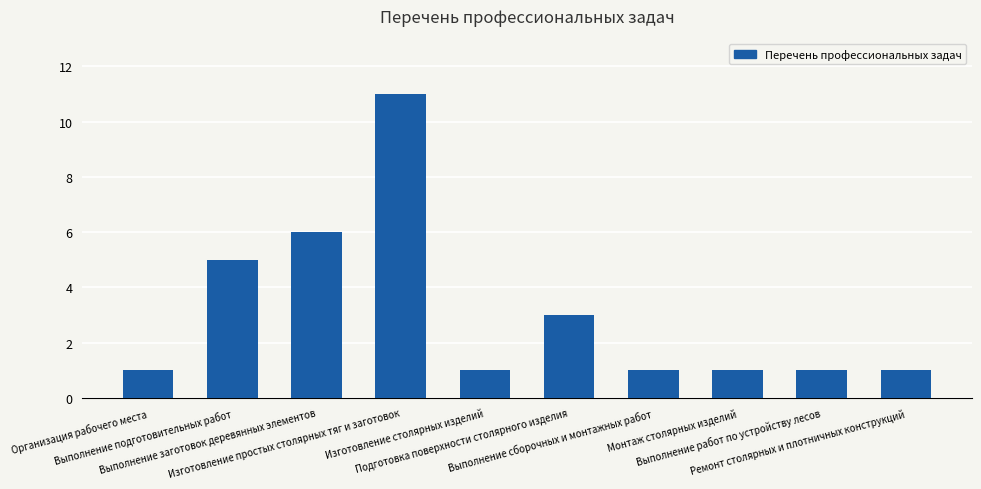

Reading left to right, list all the values displayed in this chart.

Организация рабочего места=1	Выполнение подготовительных работ=5	Выполнение заготовок деревянных элементов=6	Изготовление простых столярных тяг и заготовок=11	Изготовление столярных изделий=1	Подготовка поверхности столярного изделия=3	Выполнение сборочных и монтажных работ=1	Монтаж столярных изделий=1	Выполнение работ по устройству лесов=1	Ремонт столярных и плотничных конструкций=1